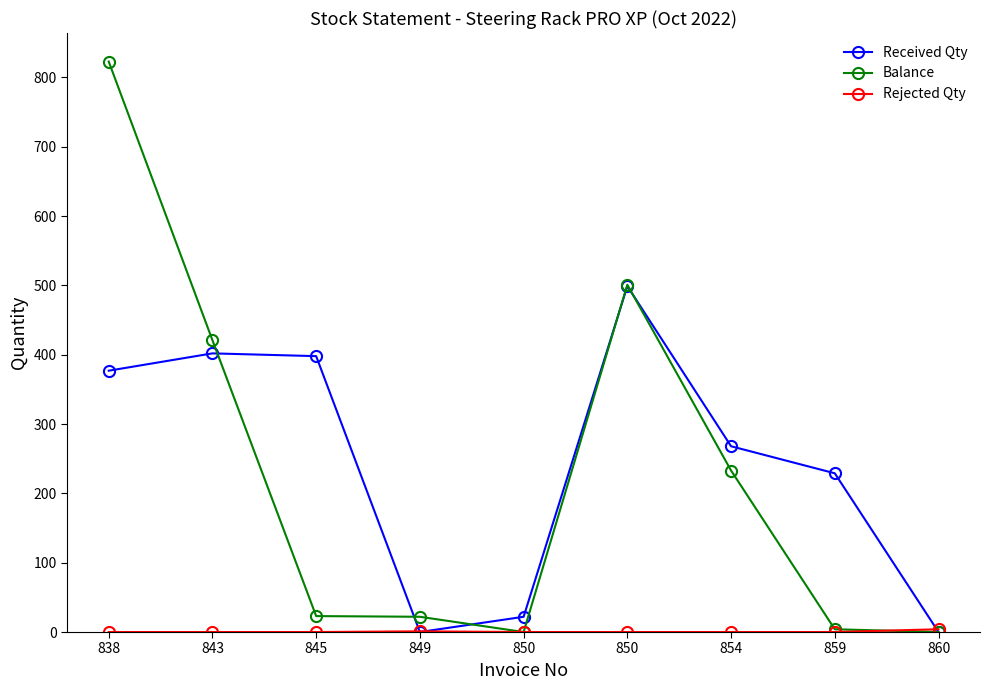

Where is the first local maximum for Balance?

850